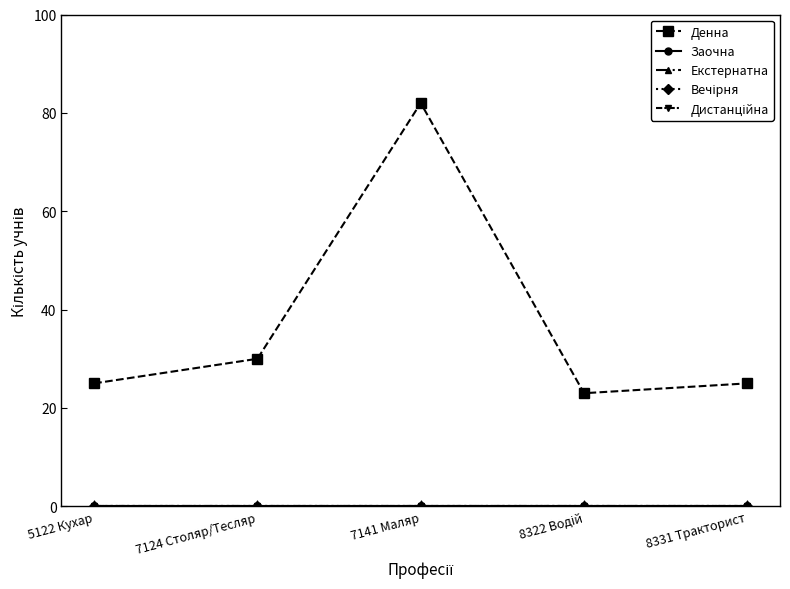

At how many categories does at least one series exceed 16?

5